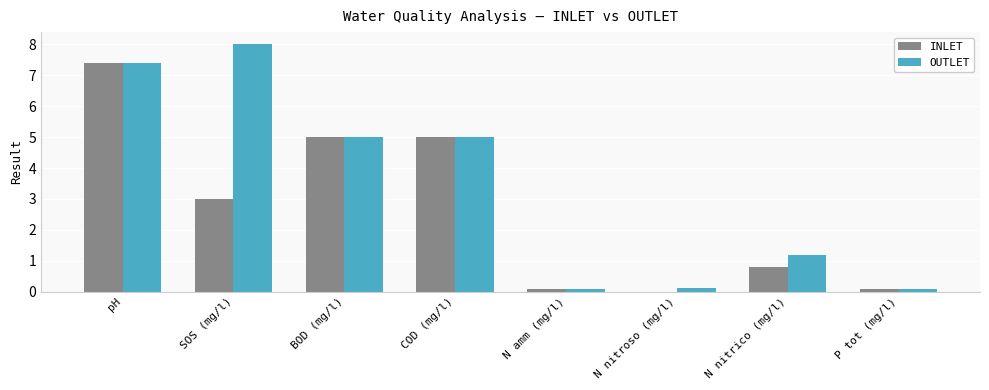

What is the sum of all INLET values?

21.4